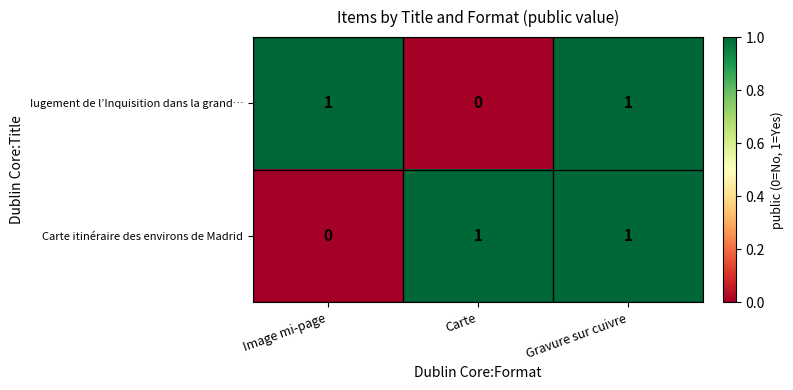

Reading left to right, what are all the values shown in this chart?

Iugement de l’Inquisition dans la grand…: 1	0	1
Carte itinéraire des environs de Madrid: 0	1	1